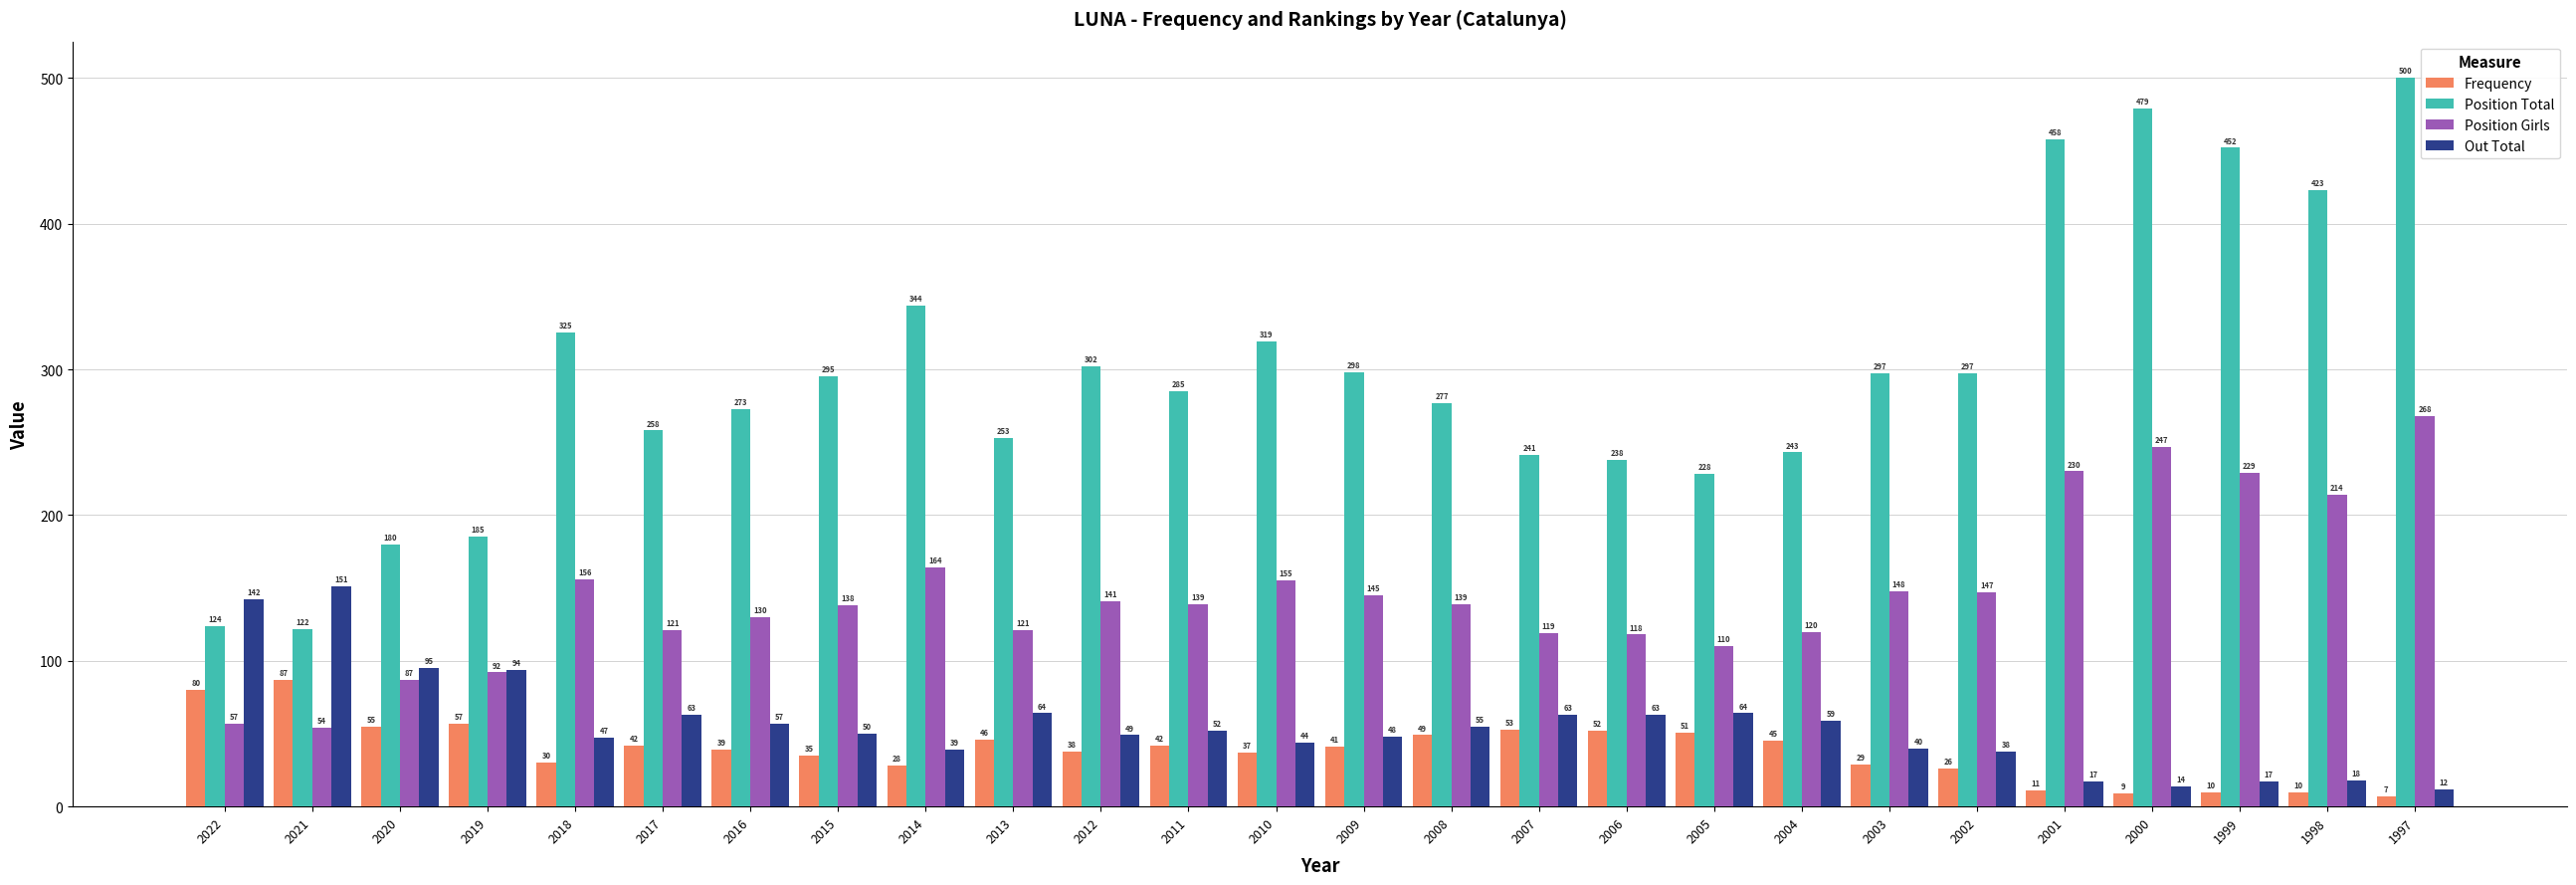

What is the average value of the Out Total series?

56